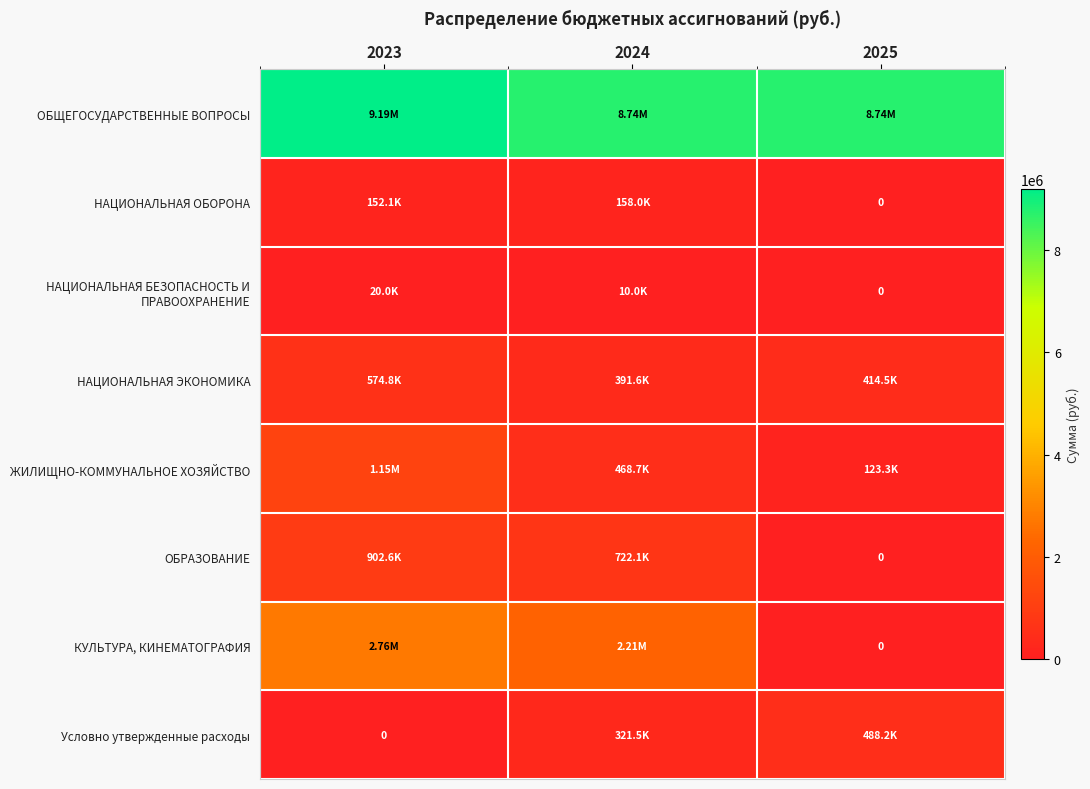

What is the approximate value of ОБЩЕГОСУДАРСТВЕННЫЕ ВОПРОСЫ at 2024?

8744673.0